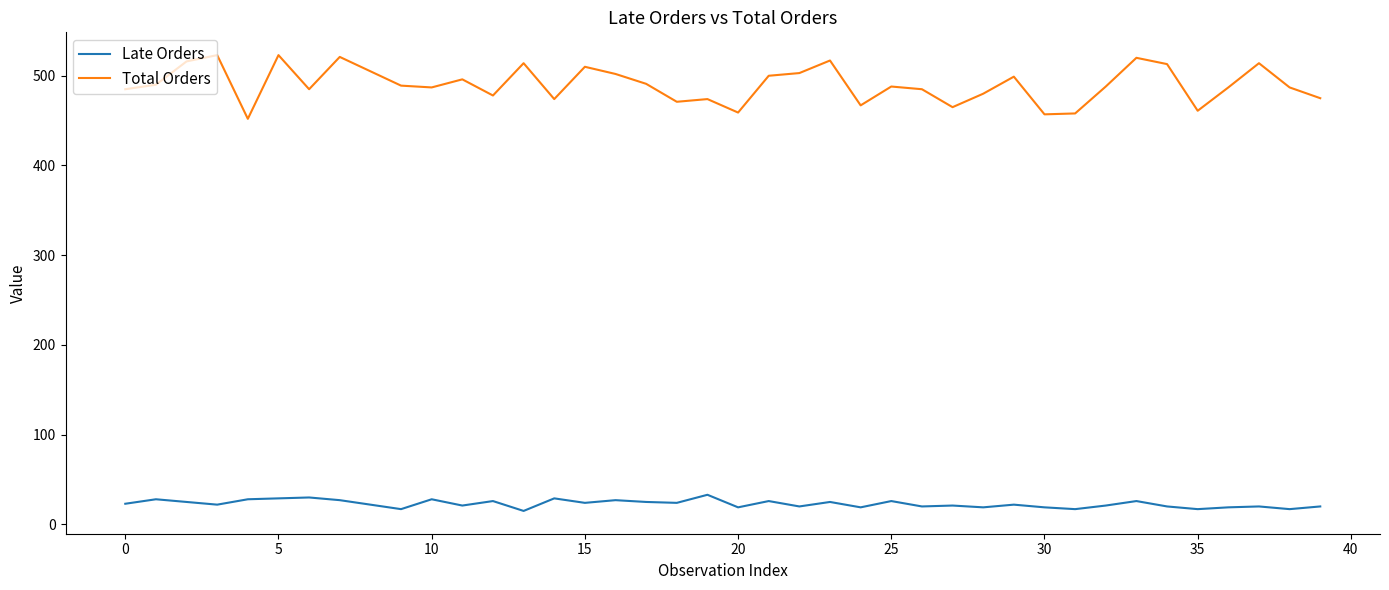

What is the difference between the maximum and minimum values in the Late Orders series?

18